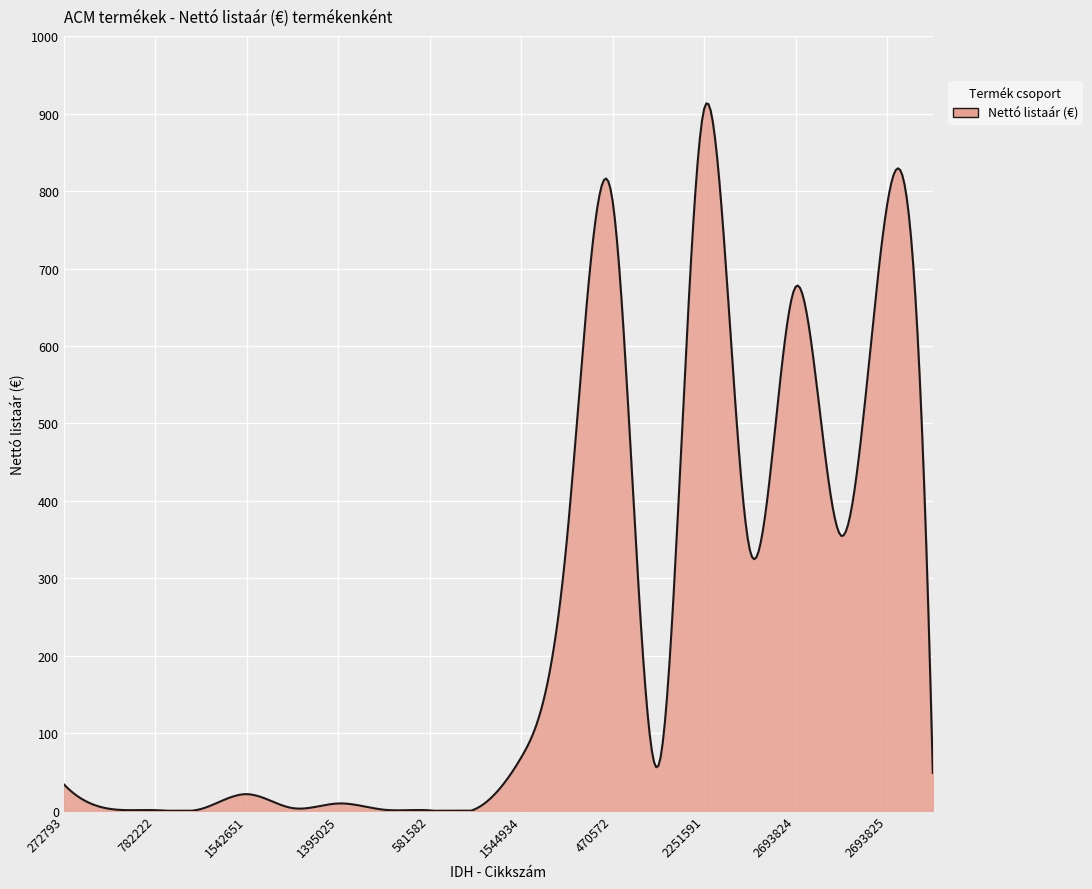

What is the greatest value displayed?

913.2